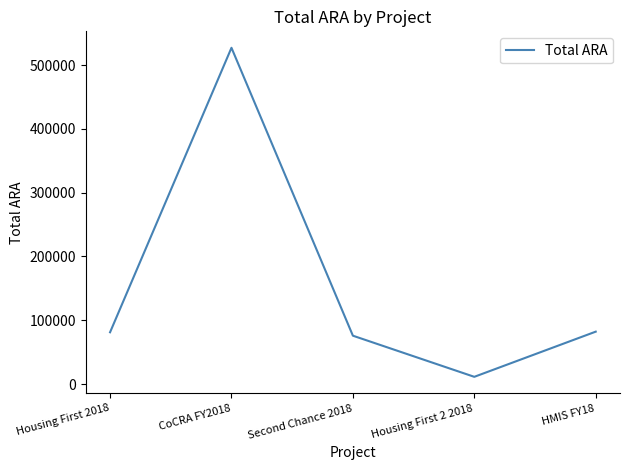

What is the difference between the values at Housing First 2 2018 and Second Chance 2018?

64454